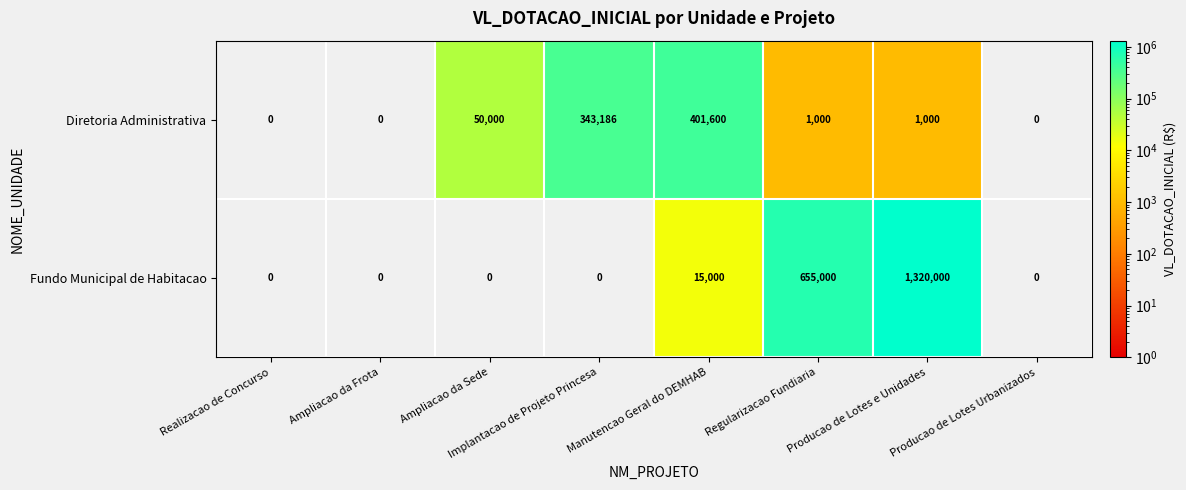

What is the difference between the Diretoria Administrativa values at Ampliacao da Frota and Manutencao Geral do DEMHAB?

401600